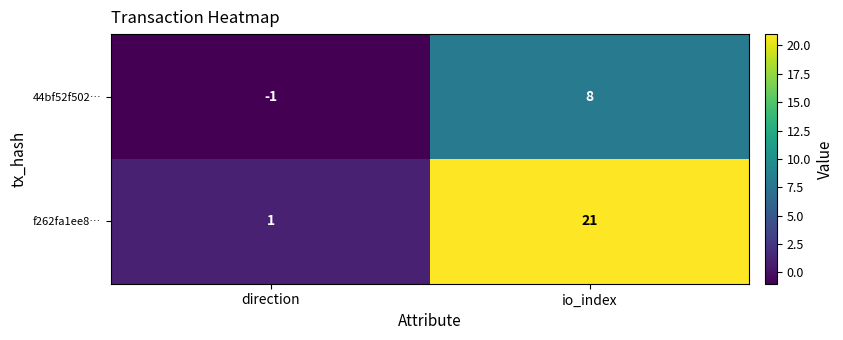

How many 44bf52f502… values are between -1 and 8?

2